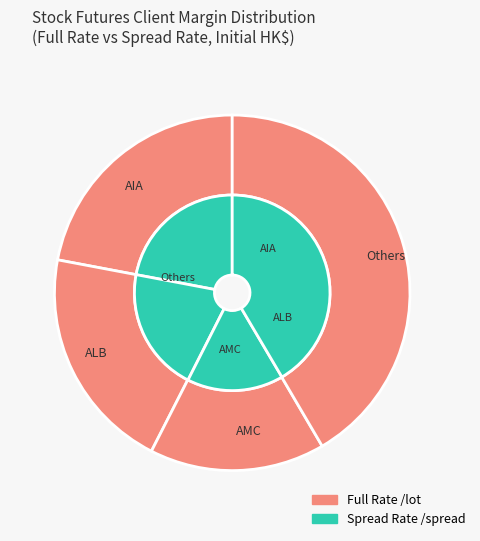

What percentage is NOT represented by ALB?

79.5%